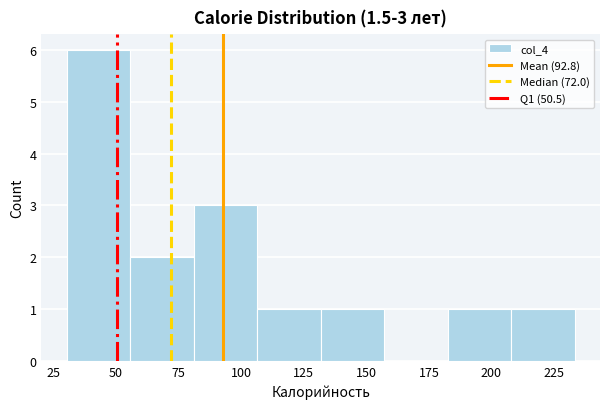

Over which range of the x-axis is the bar tallest?

30 to 55